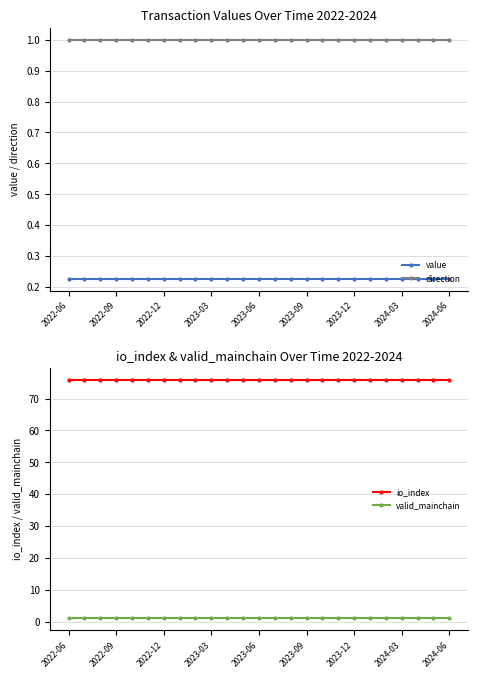

Is this an area chart (filled region under the line)?

No